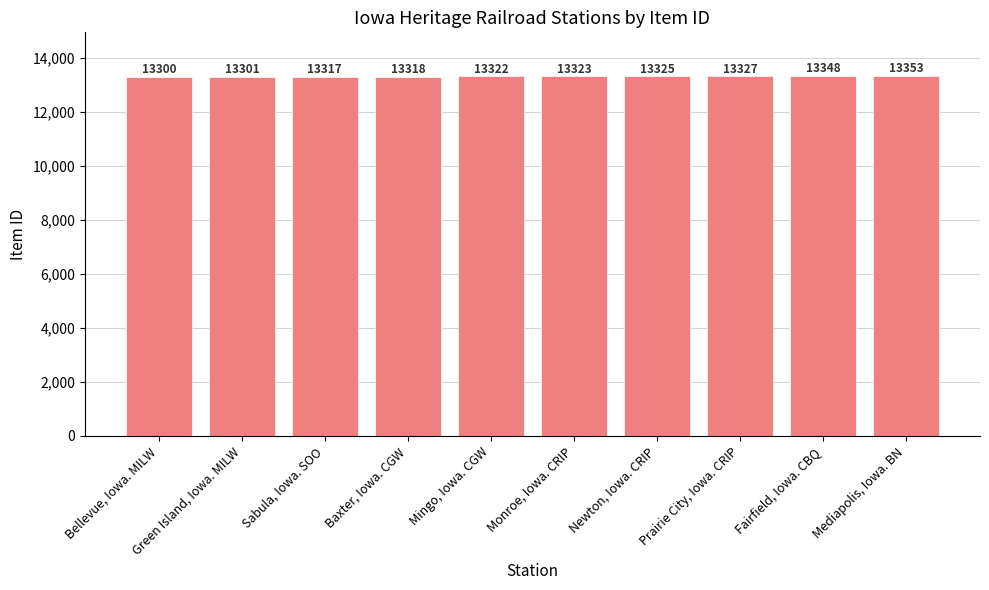

How many series are shown in this chart?

1